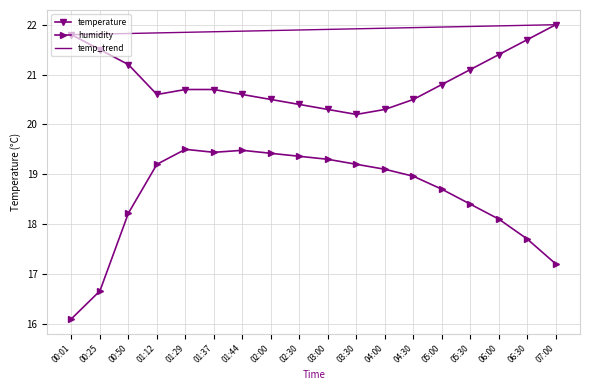

The value of temp_trend at 00:50 is 34.1. True or false?

False